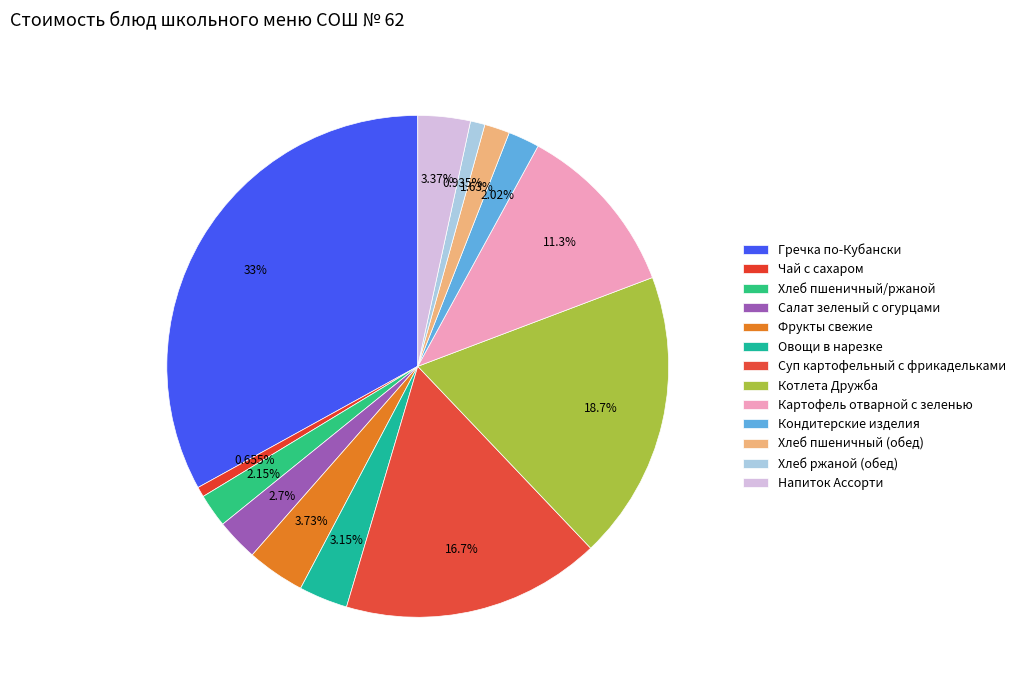

How many segments does this pie chart have?

13